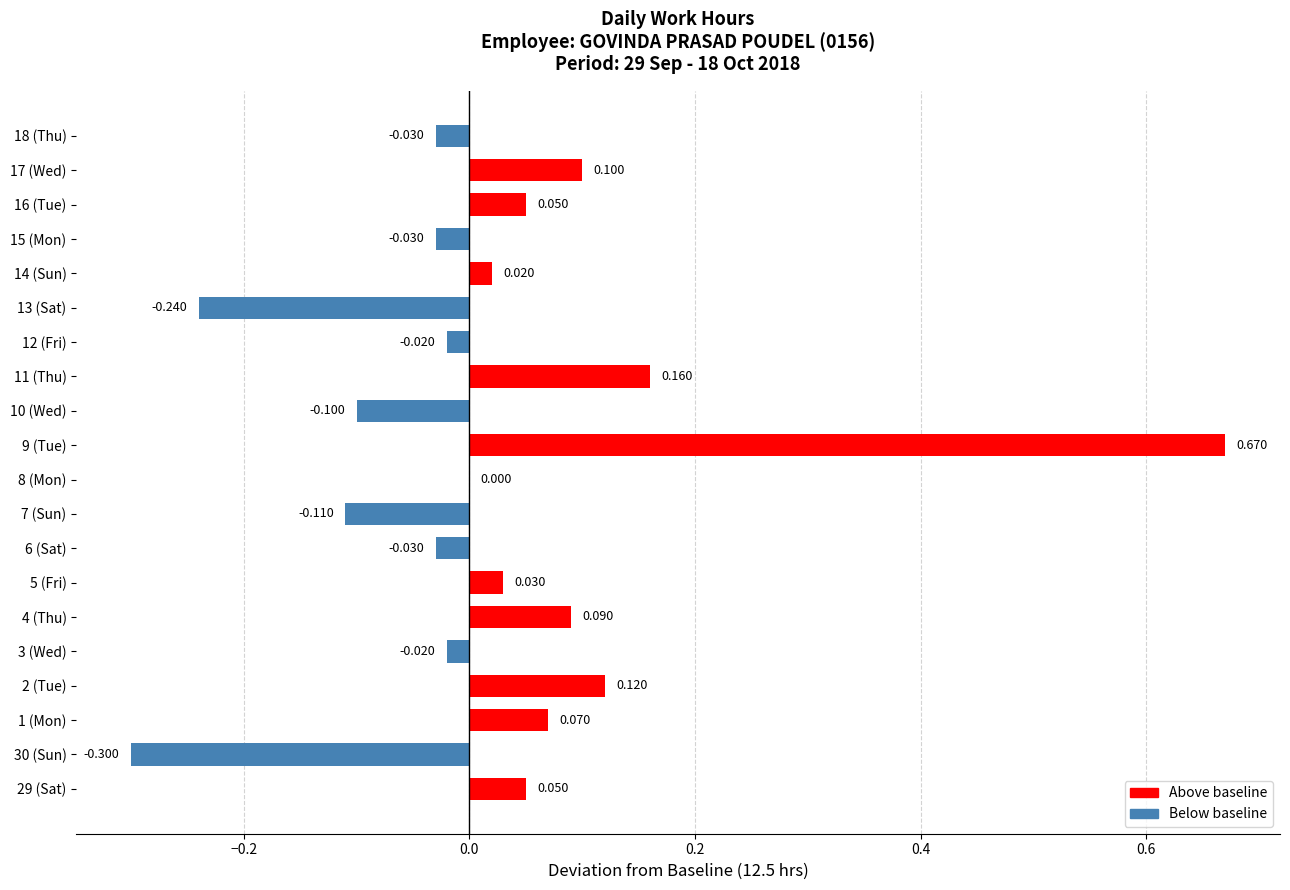

Are the bars horizontal?

Yes